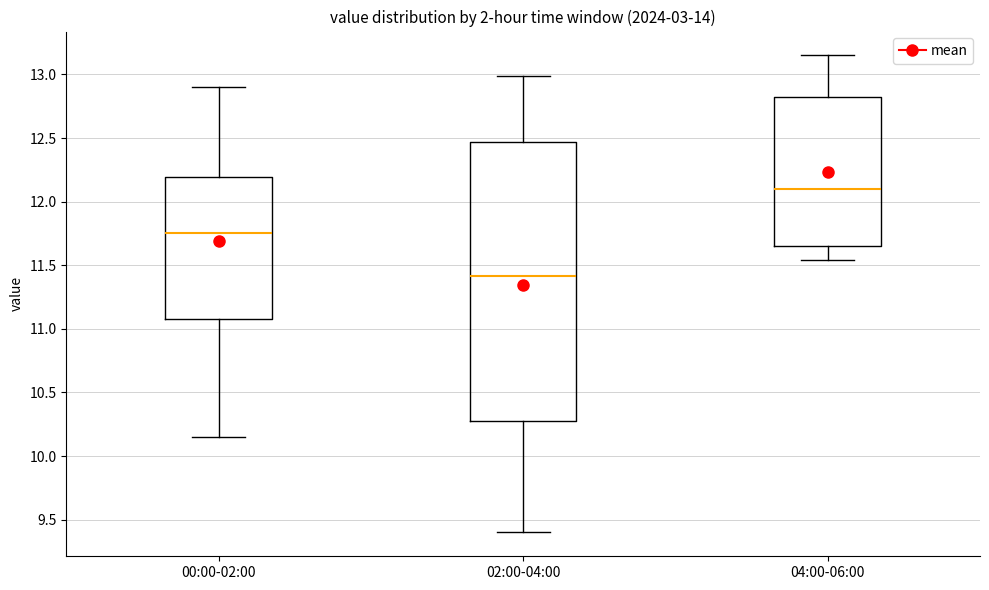

Reading left to right, read every box against the y-axis: the position of its median line, the range the box covers, and the ends of its whiskers. The values are not printed on the chart, so give them approximately, as read against the axis.

00:00-02:00: median 11.75, box 11.10 to 12.20, whiskers 10.15 to 12.90
02:00-04:00: median 11.40, box 10.30 to 12.45, whiskers 9.40 to 13.00
04:00-06:00: median 12.10, box 11.65 to 12.80, whiskers 11.55 to 13.15